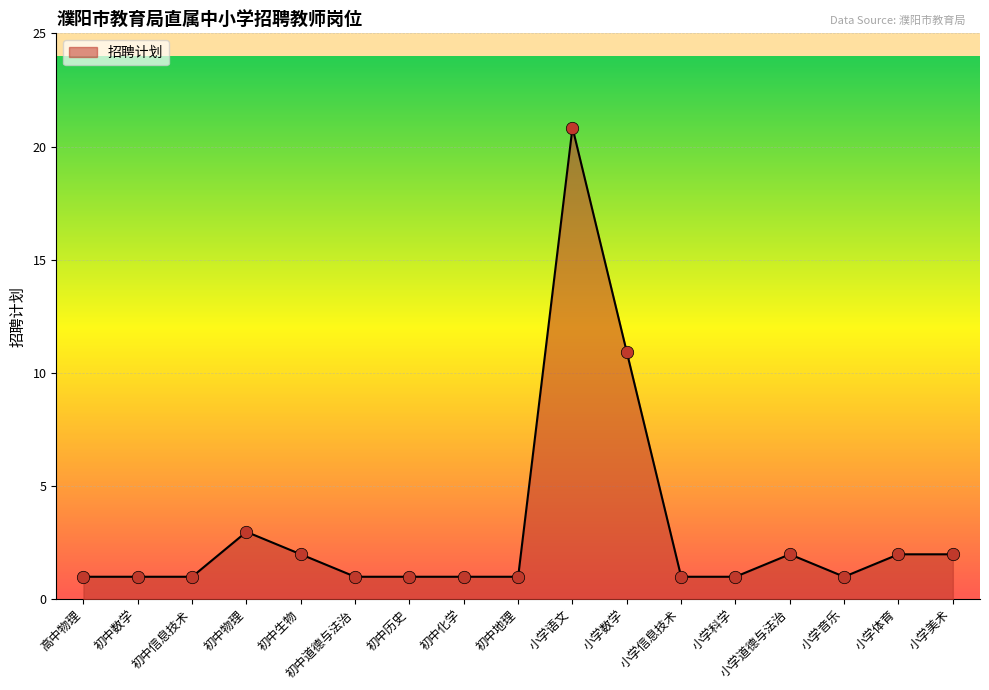

What is the ratio of the value at 初中历史 to the value at 小学音乐?

1.0